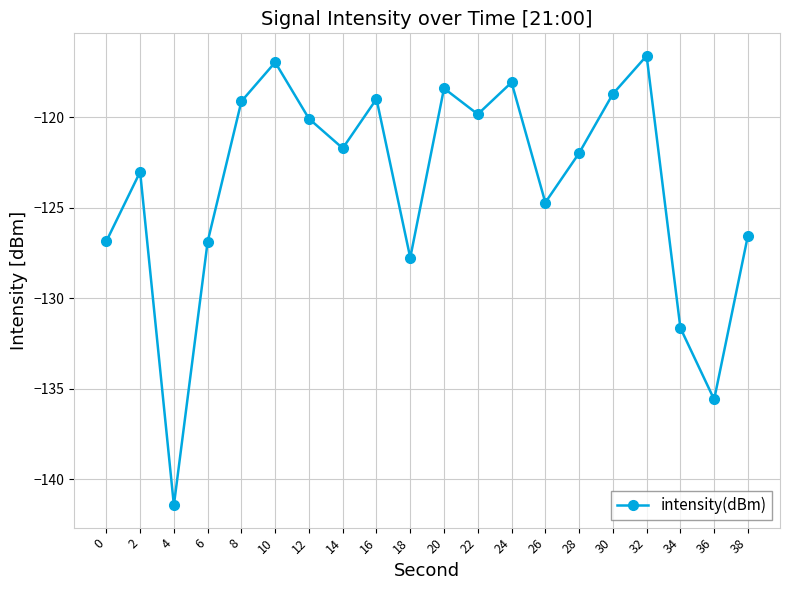

At which label is the value closest to -129?

18